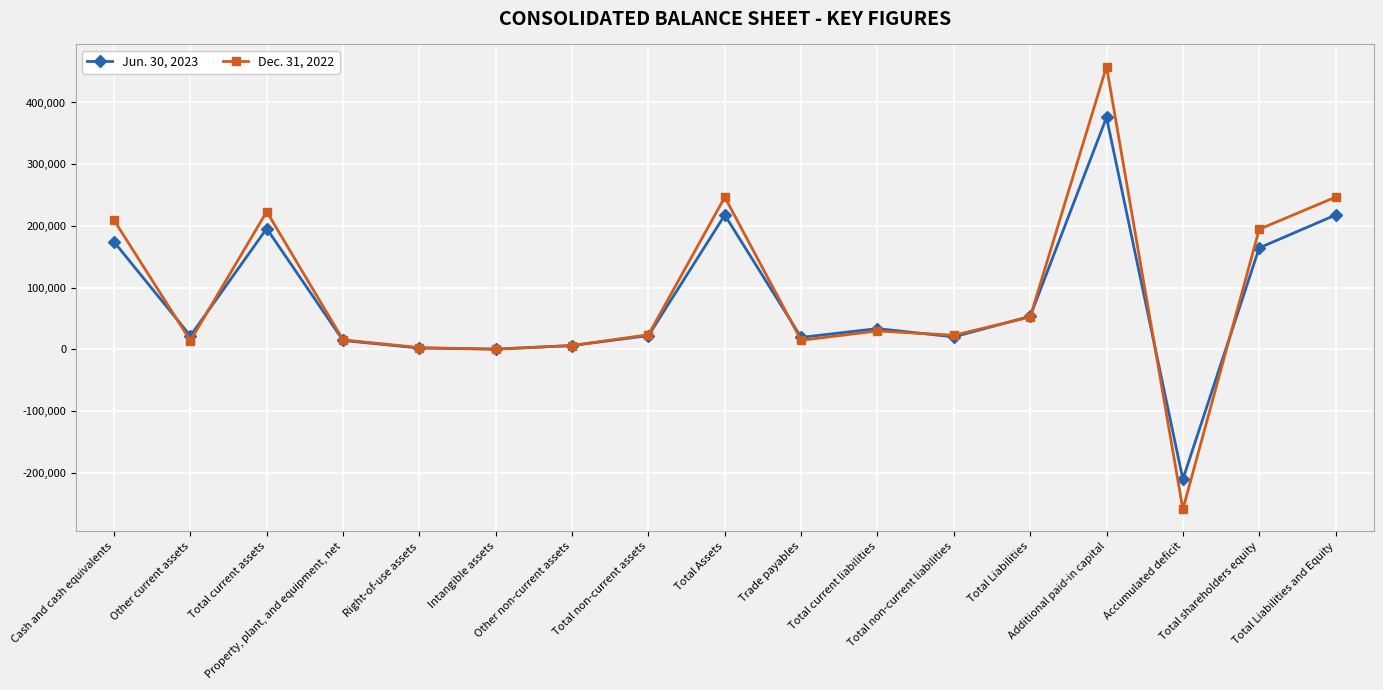

Between Total Assets and Total Liabilities, which series saw the biggest shift?

Dec. 31, 2022